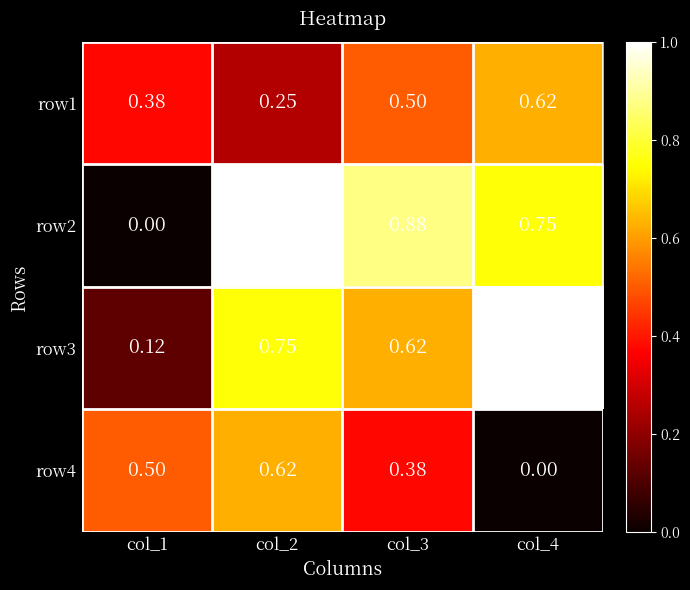

Which series has the largest range (max minus min)?

row2